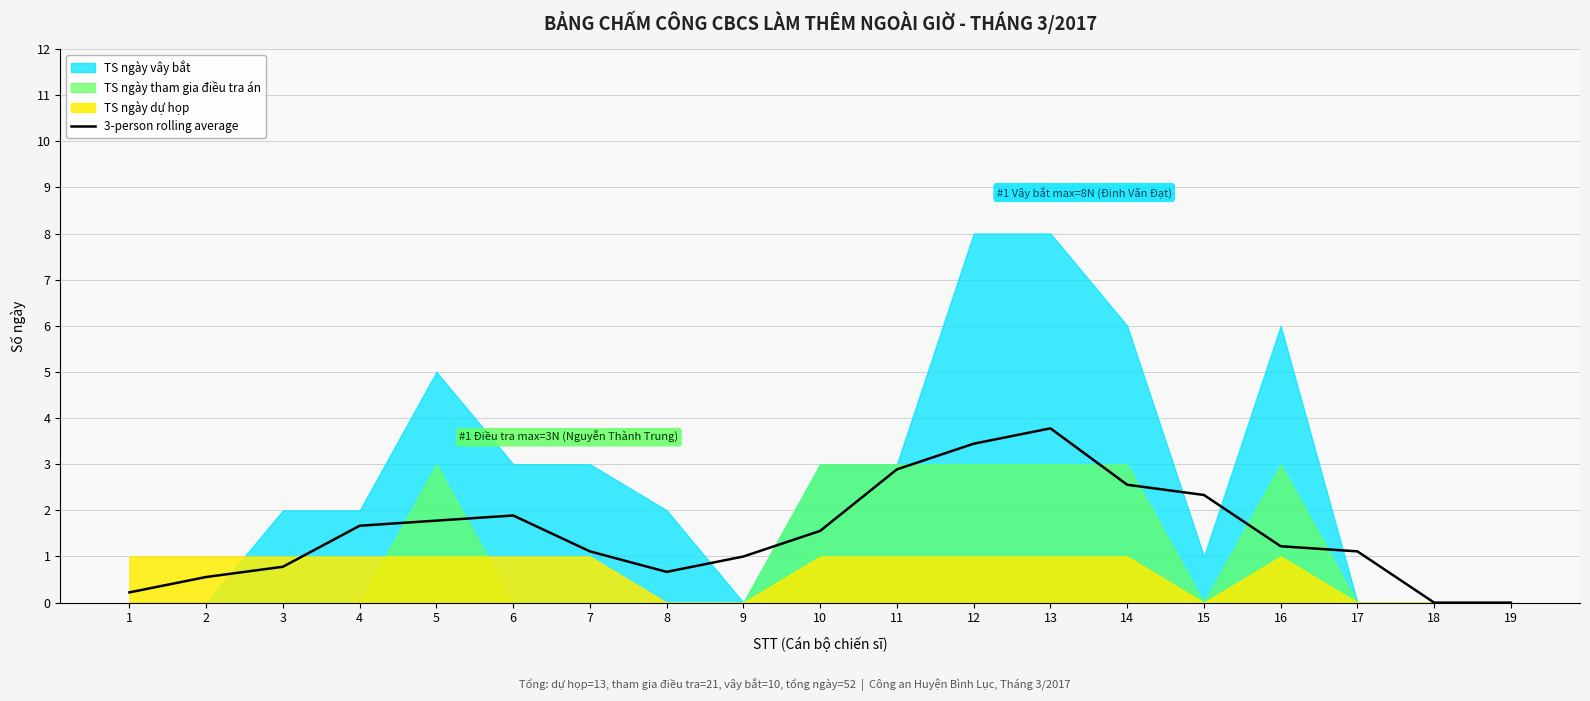

How many data points are above 1?

12